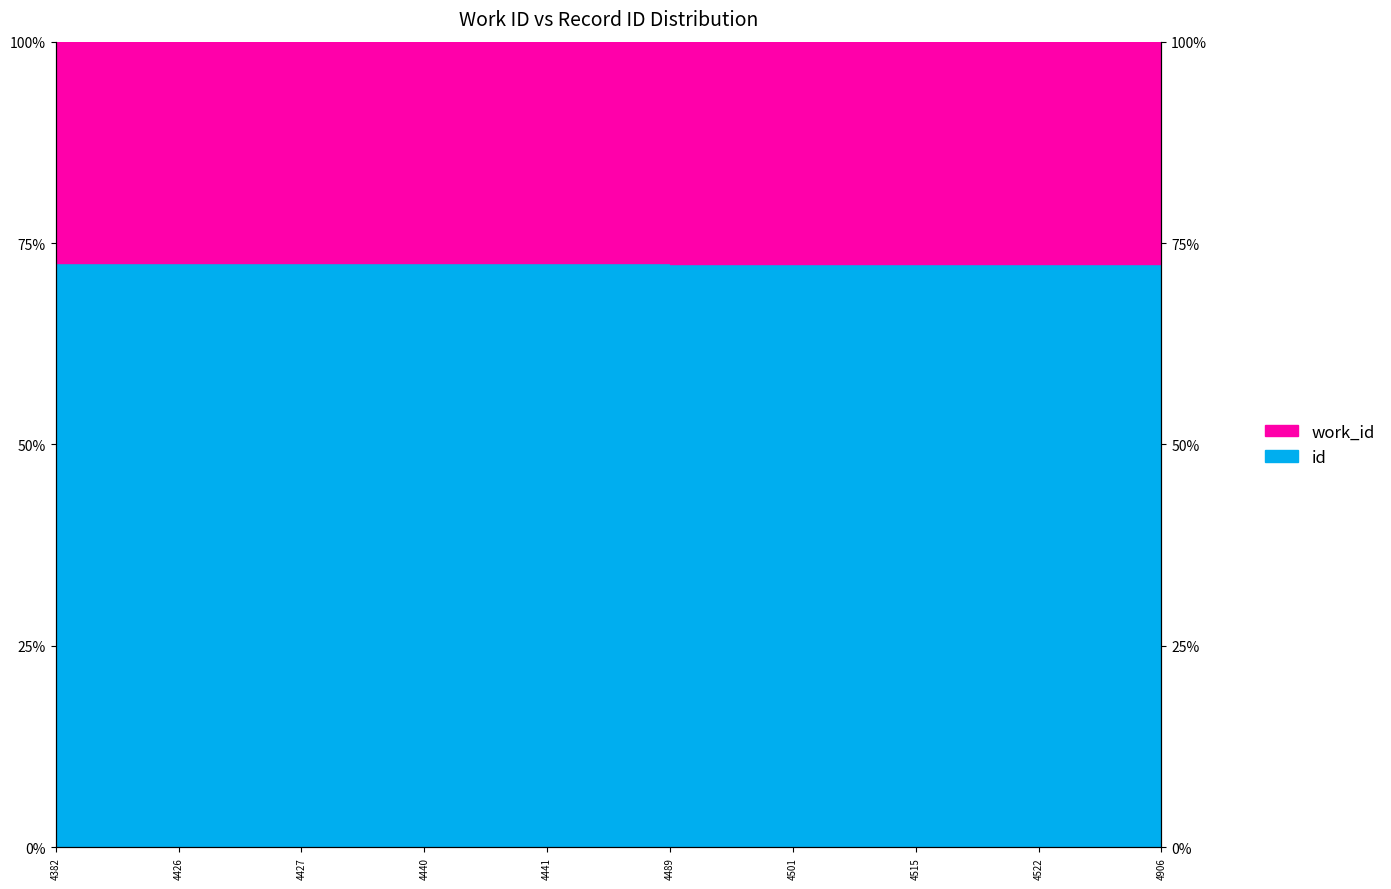

True or false: id_line has a value of 35.8 at 4906.

False